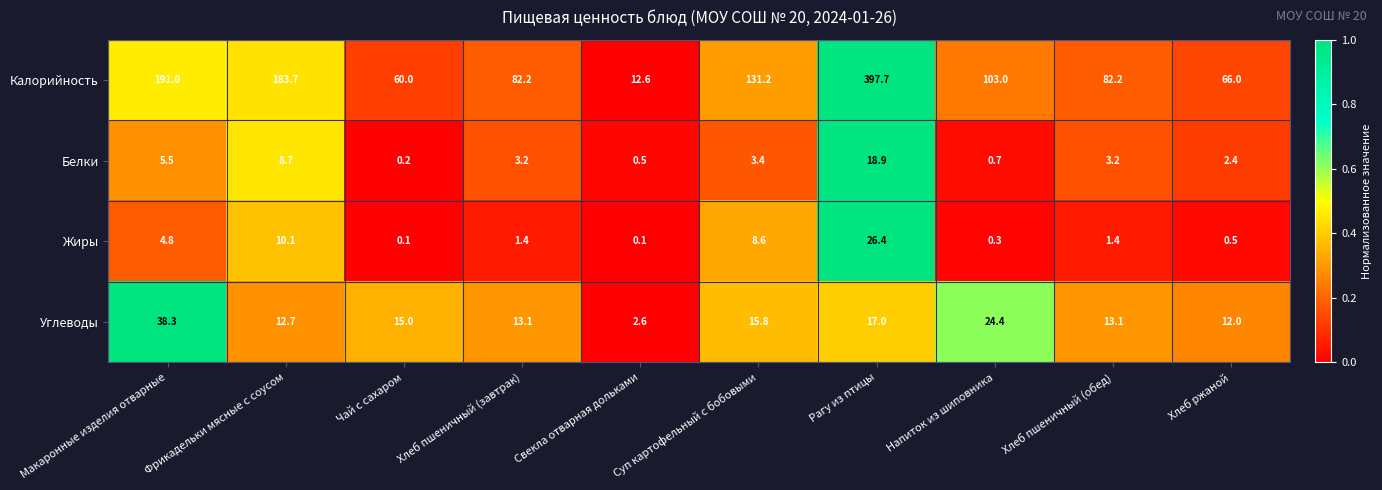

List the series in order of their peak value, lowest first.

Белки, Жиры, Углеводы, Калорийность